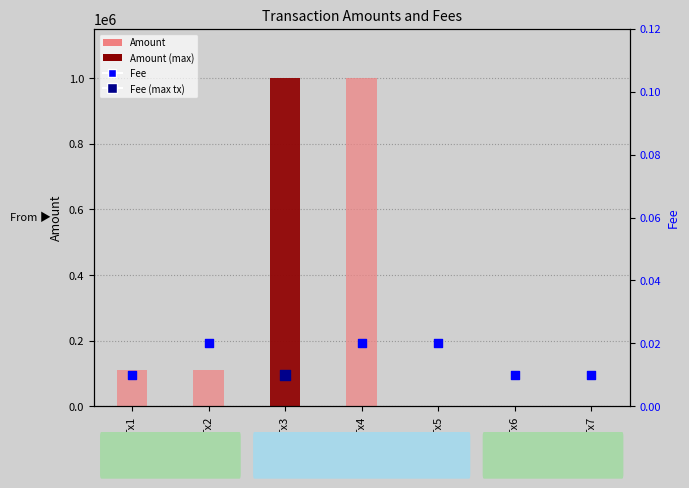

At how many categories does at least one series exceed 345932?

2